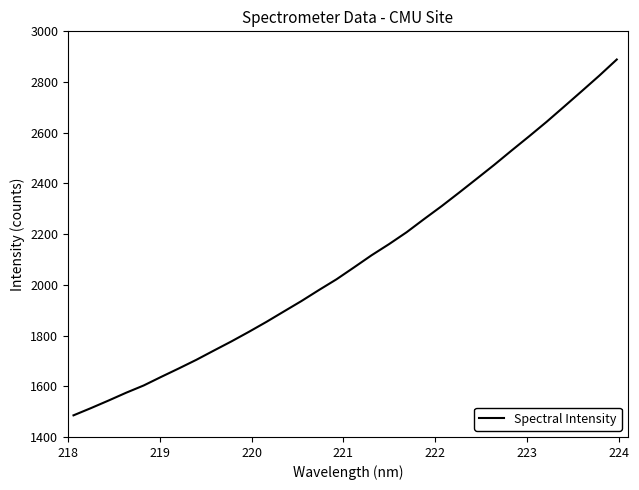

What is the difference between the maximum and minimum values?

1403.6